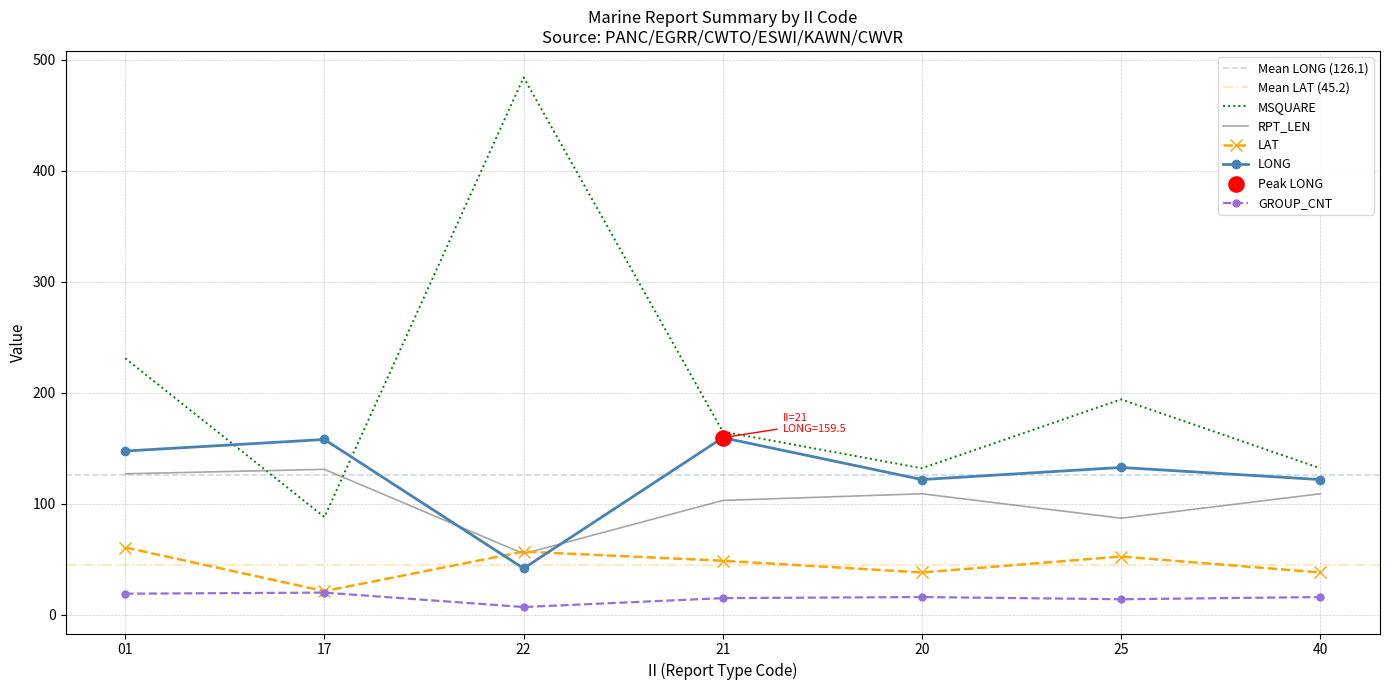

Which series contains the highest Y value?

MSQUARE